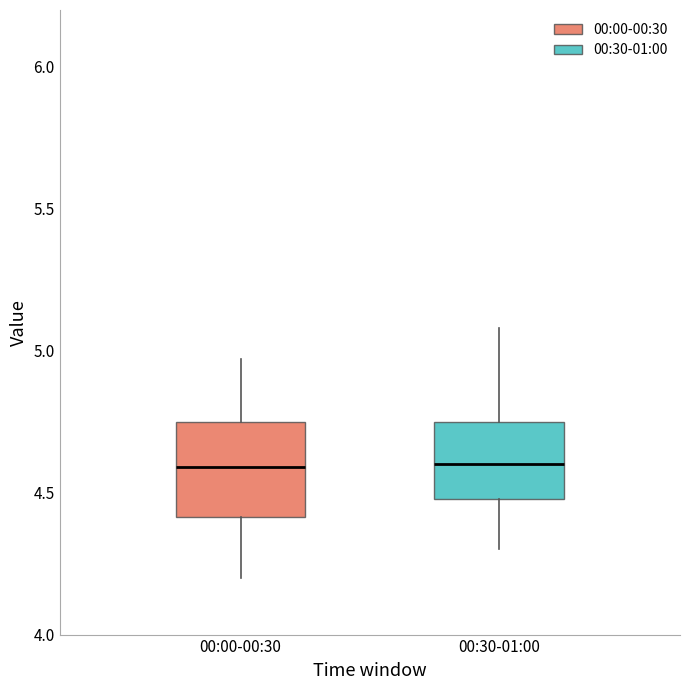

Reading left to right, transcribe this box plot: for each box, give where its median line is, the range the box spans, and where its two whiskers end, as read against the y-axis. The values are not printed on the chart, so give them approximately, as read against the axis.

00:00-00:30: median 4.60, box 4.40 to 4.75, whiskers 4.20 to 4.95
00:30-01:00: median 4.60, box 4.50 to 4.75, whiskers 4.30 to 5.10